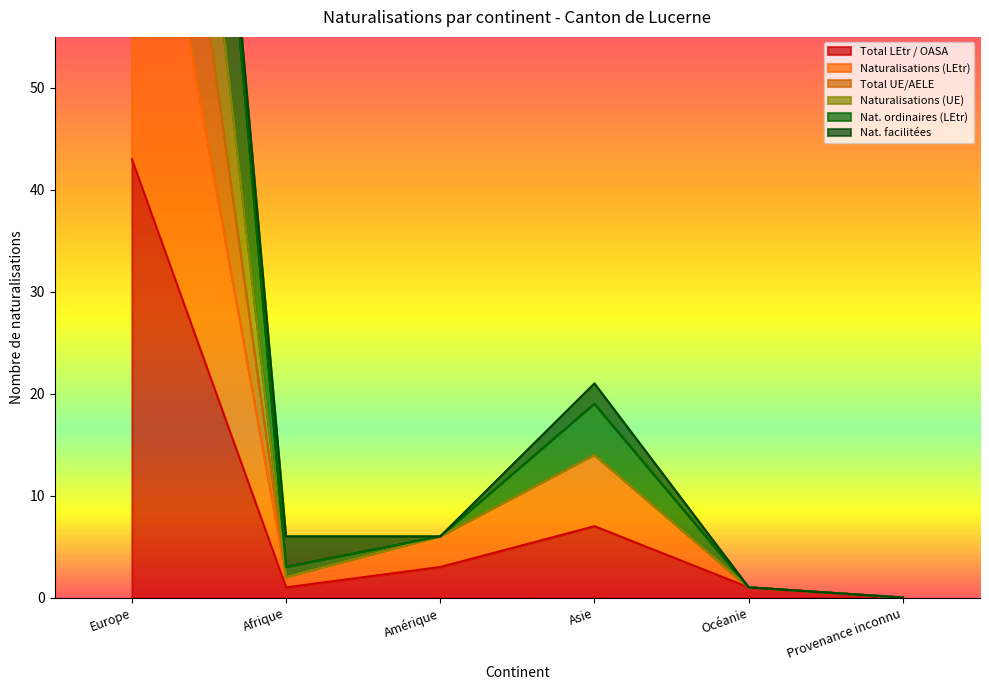

True or false: Total LEtr / OASA and Total UE/AELE cross at least once.

False